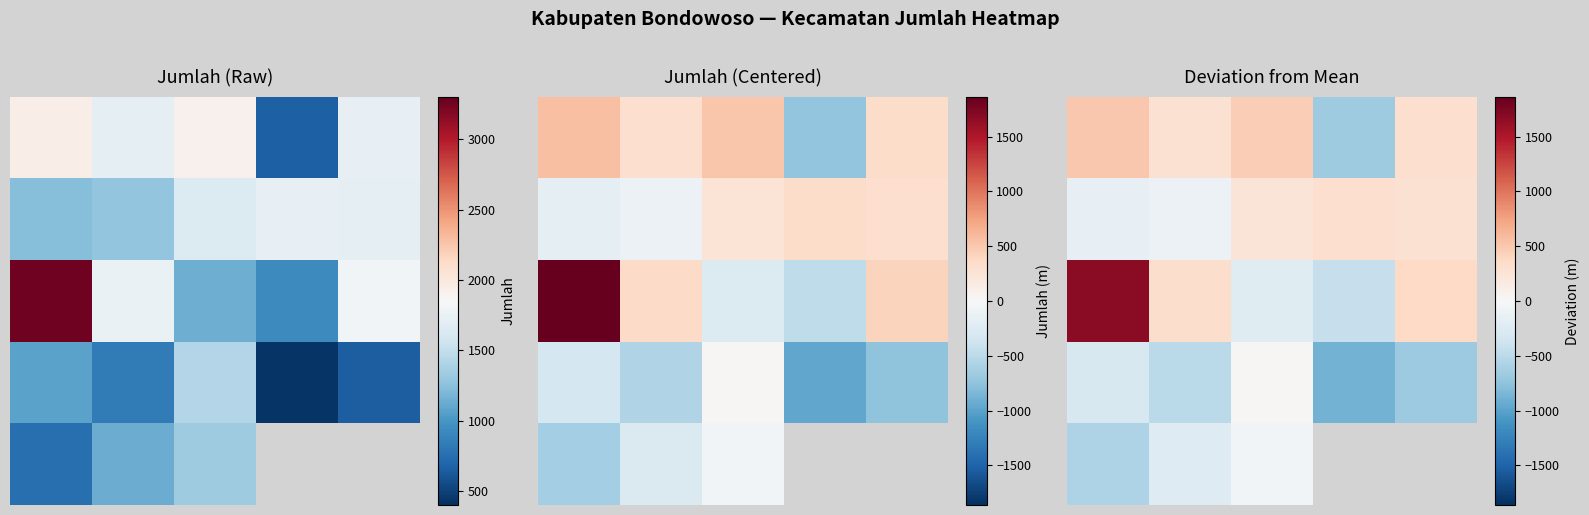

What is the difference between the highest and lowest values at 3?

1178.1